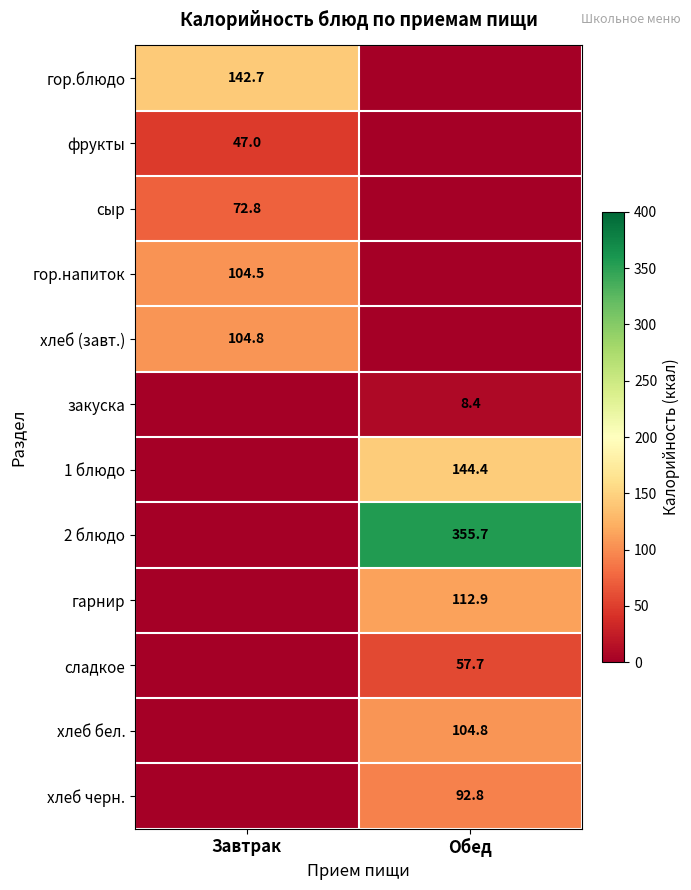

True or false: сладкое has a value of 28.3 at Обед.

False